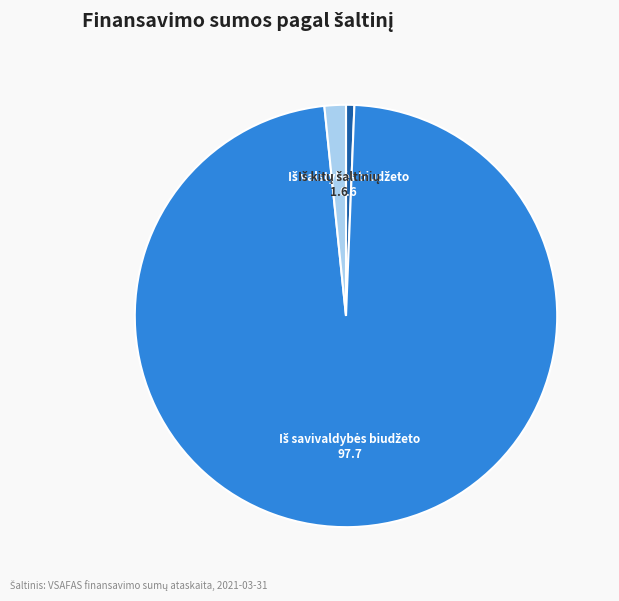

Count the number of slices in the pie.

3